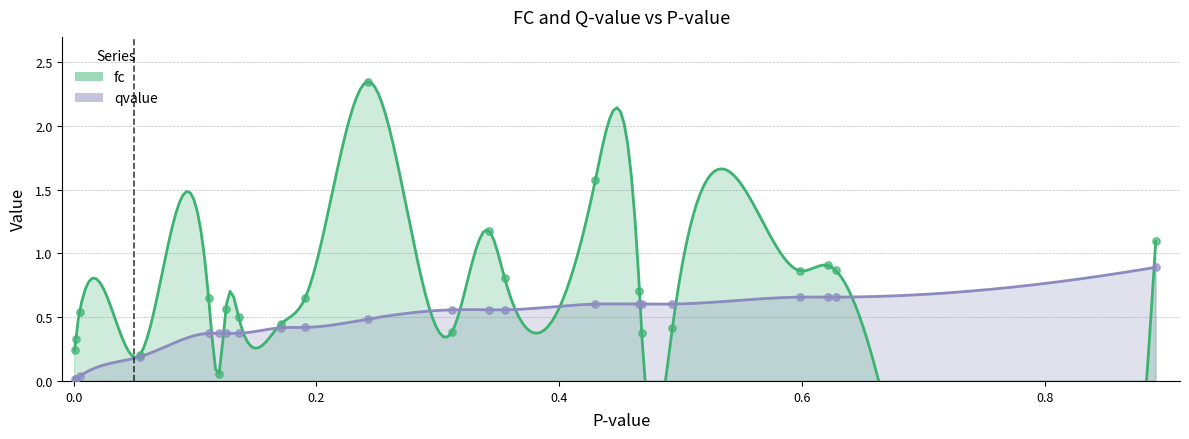

Which series has the largest total across all categories?

fc